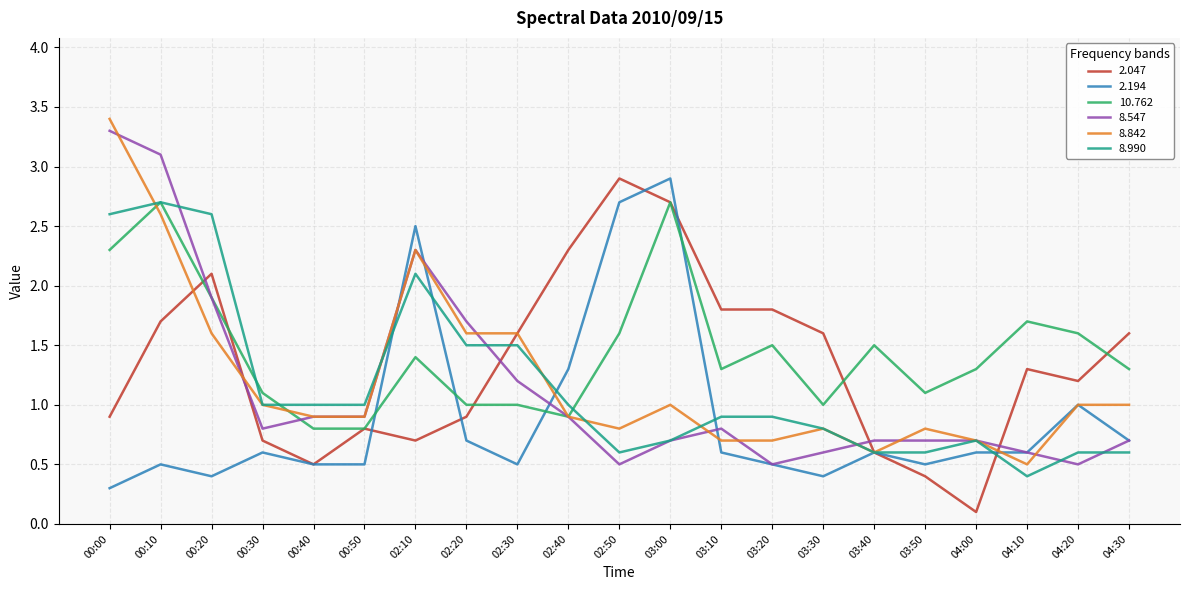

Which category has the highest value in the 8.990 series?

00:10